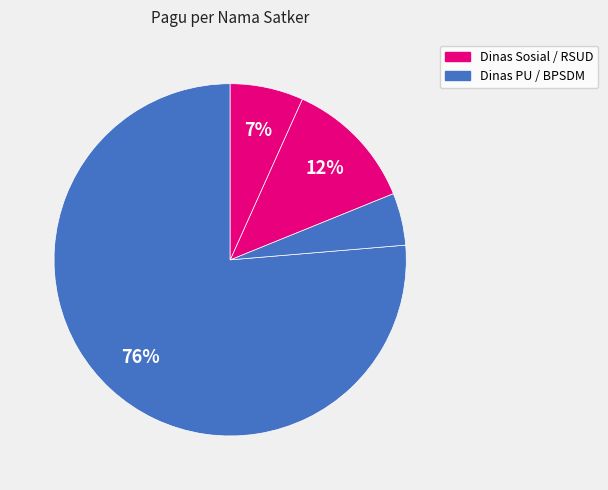

Count the number of slices in the pie.

4